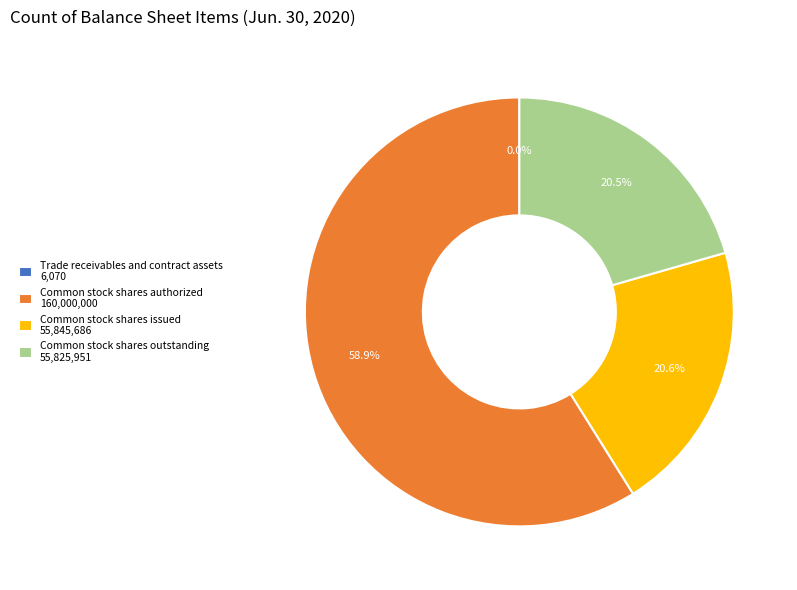

Approximately how many times larger is the value at Common stock shares issued 55,845,686 compared to Common stock shares authorized 160,000,000?

0.3